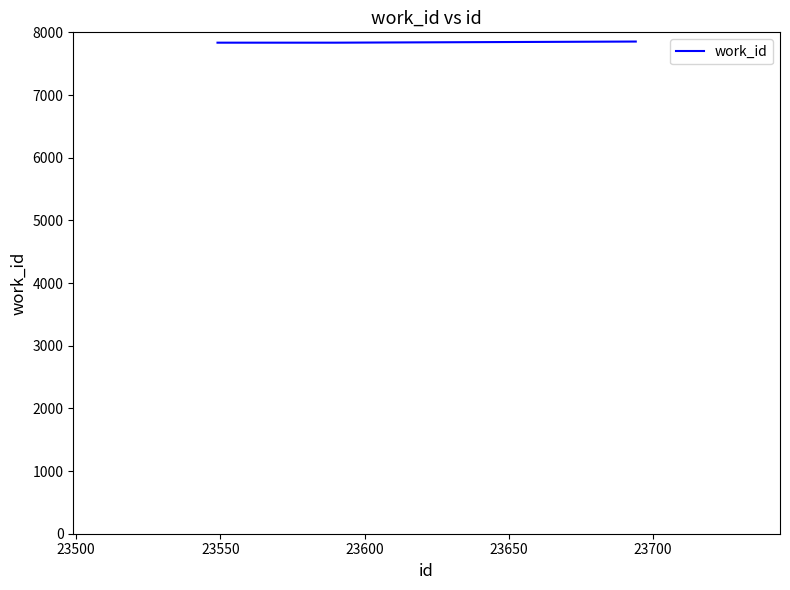

What is the minimum value shown in the chart?

7835